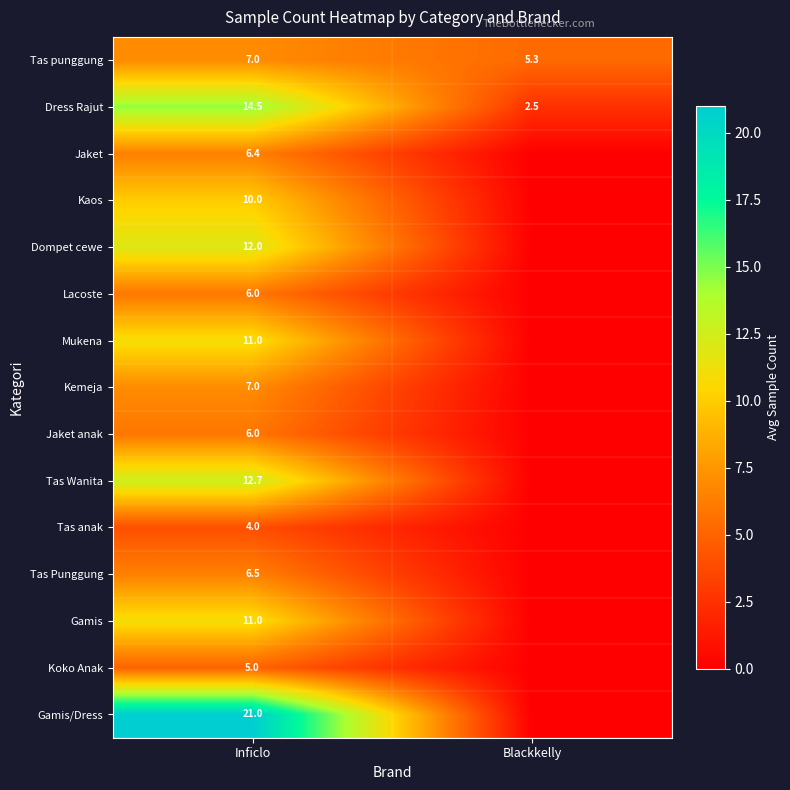

At which label does Dress Rajut first exceed 14?

Inficlo